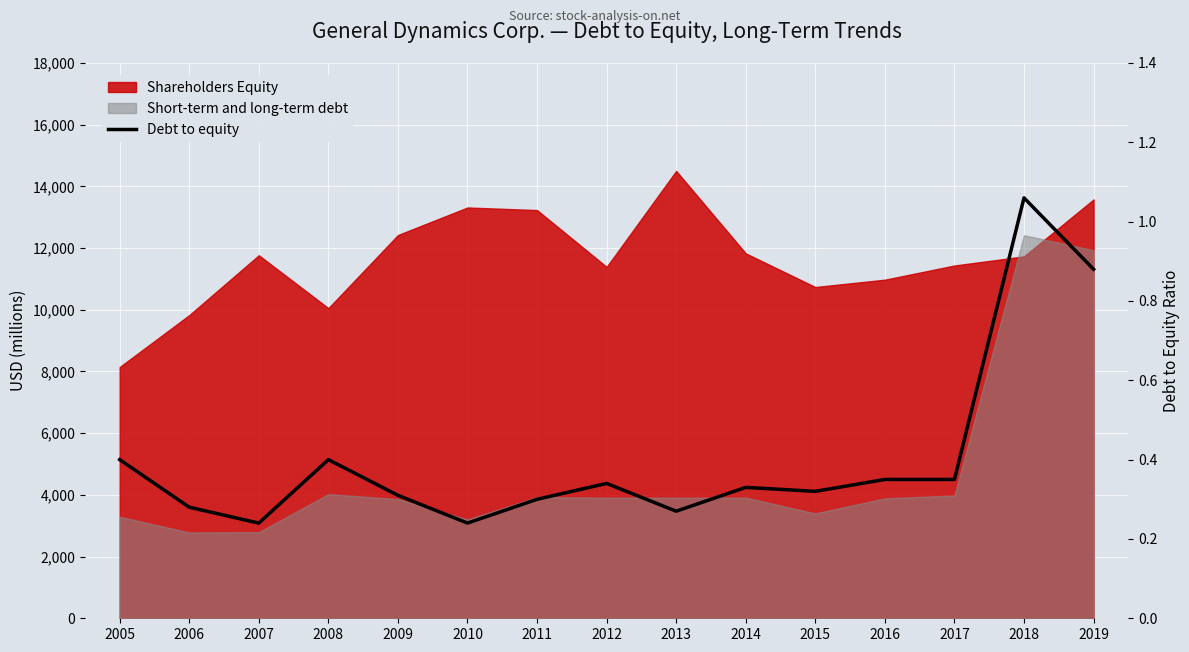

Reading left to right, list all the values displayed in this chart.

0.4	0.3	0.2	0.4	0.3	0.2	0.3	0.3	0.3	0.3	0.3	0.3	0.3	1.1	0.9